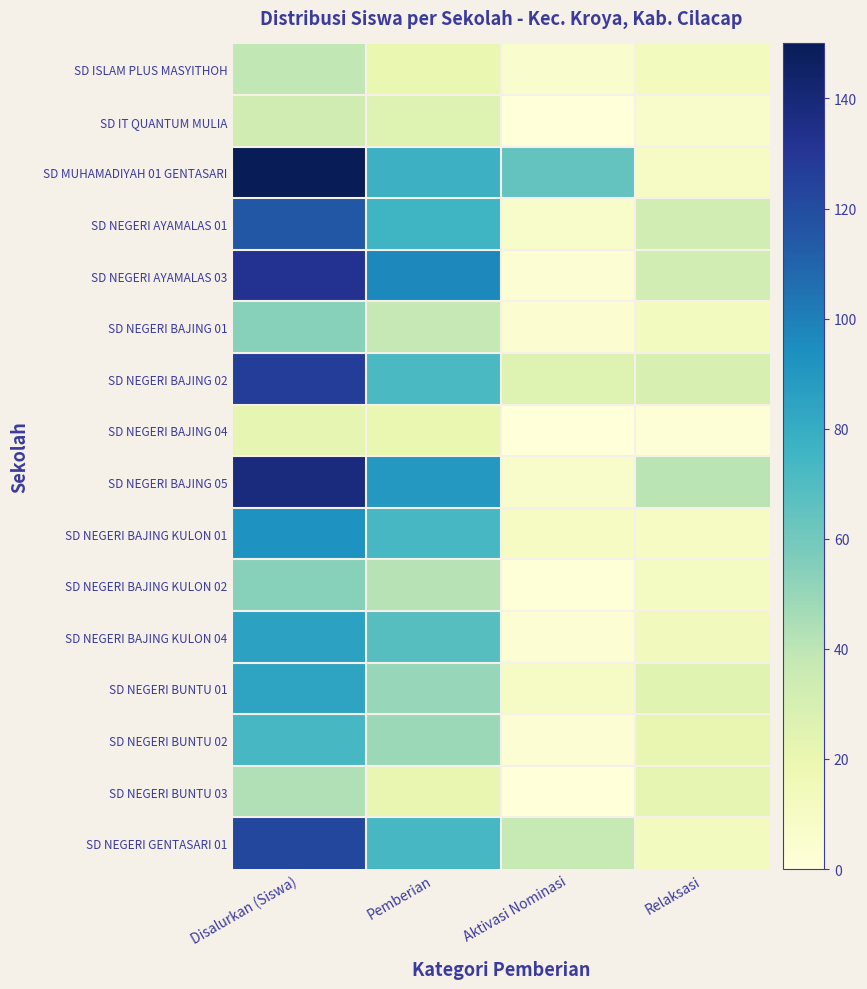

Reading left to right, extract all data points from this chart.

SD ISLAM PLUS MASYITHOH: Disalurkan (Siswa)=39	Pemberian=20	Aktivasi Nominasi=6	Relaksasi=13
SD IT QUANTUM MULIA: Disalurkan (Siswa)=33	Pemberian=26	Aktivasi Nominasi=0	Relaksasi=7
SD MUHAMADIYAH 01 GENTASARI: Disalurkan (Siswa)=150	Pemberian=77	Aktivasi Nominasi=64	Relaksasi=9
SD NEGERI AYAMALAS 01: Disalurkan (Siswa)=115	Pemberian=76	Aktivasi Nominasi=7	Relaksasi=32
SD NEGERI AYAMALAS 03: Disalurkan (Siswa)=132	Pemberian=97	Aktivasi Nominasi=3	Relaksasi=32
SD NEGERI BAJING 01: Disalurkan (Siswa)=54	Pemberian=38	Aktivasi Nominasi=4	Relaksasi=12
SD NEGERI BAJING 02: Disalurkan (Siswa)=127	Pemberian=72	Aktivasi Nominasi=26	Relaksasi=29
SD NEGERI BAJING 04: Disalurkan (Siswa)=22	Pemberian=20	Aktivasi Nominasi=0	Relaksasi=2
SD NEGERI BAJING 05: Disalurkan (Siswa)=138	Pemberian=90	Aktivasi Nominasi=7	Relaksasi=41
SD NEGERI BAJING KULON 01: Disalurkan (Siswa)=93	Pemberian=73	Aktivasi Nominasi=10	Relaksasi=10
SD NEGERI BAJING KULON 02: Disalurkan (Siswa)=54	Pemberian=42	Aktivasi Nominasi=1	Relaksasi=11
SD NEGERI BAJING KULON 04: Disalurkan (Siswa)=85	Pemberian=68	Aktivasi Nominasi=3	Relaksasi=14
SD NEGERI BUNTU 01: Disalurkan (Siswa)=84	Pemberian=50	Aktivasi Nominasi=9	Relaksasi=25
SD NEGERI BUNTU 02: Disalurkan (Siswa)=73	Pemberian=49	Aktivasi Nominasi=3	Relaksasi=21
SD NEGERI BUNTU 03: Disalurkan (Siswa)=43	Pemberian=21	Aktivasi Nominasi=0	Relaksasi=22
SD NEGERI GENTASARI 01: Disalurkan (Siswa)=122	Pemberian=73	Aktivasi Nominasi=37	Relaksasi=12